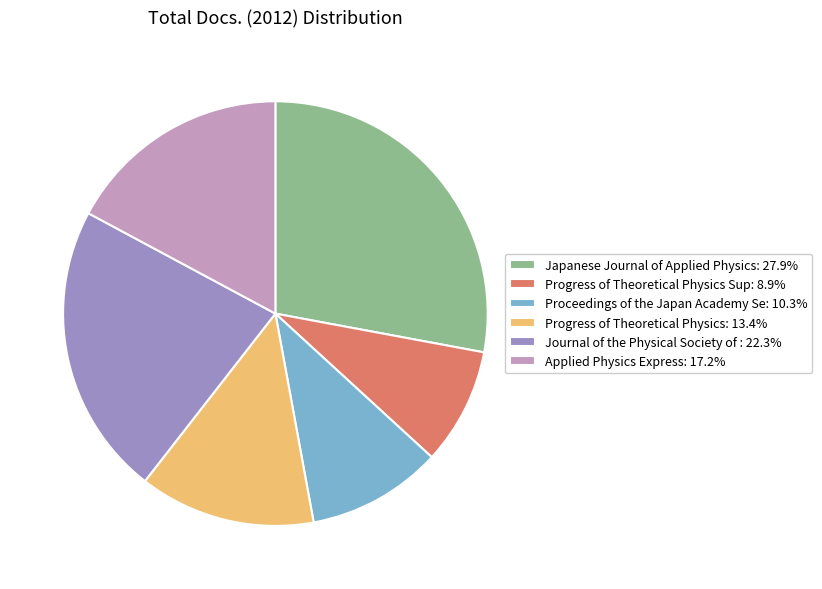

Does Applied Physics Express: 17.2% represent more than half of the total?

No